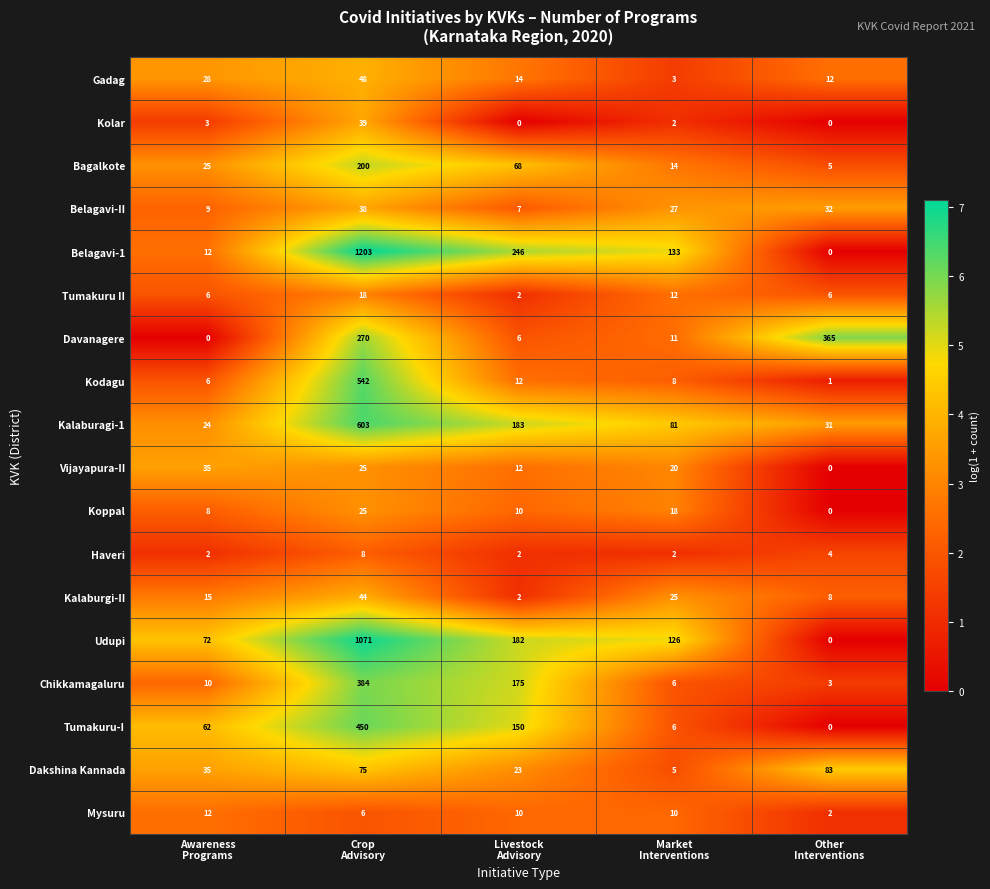

Which series has the largest total across all categories?

Belagavi-1